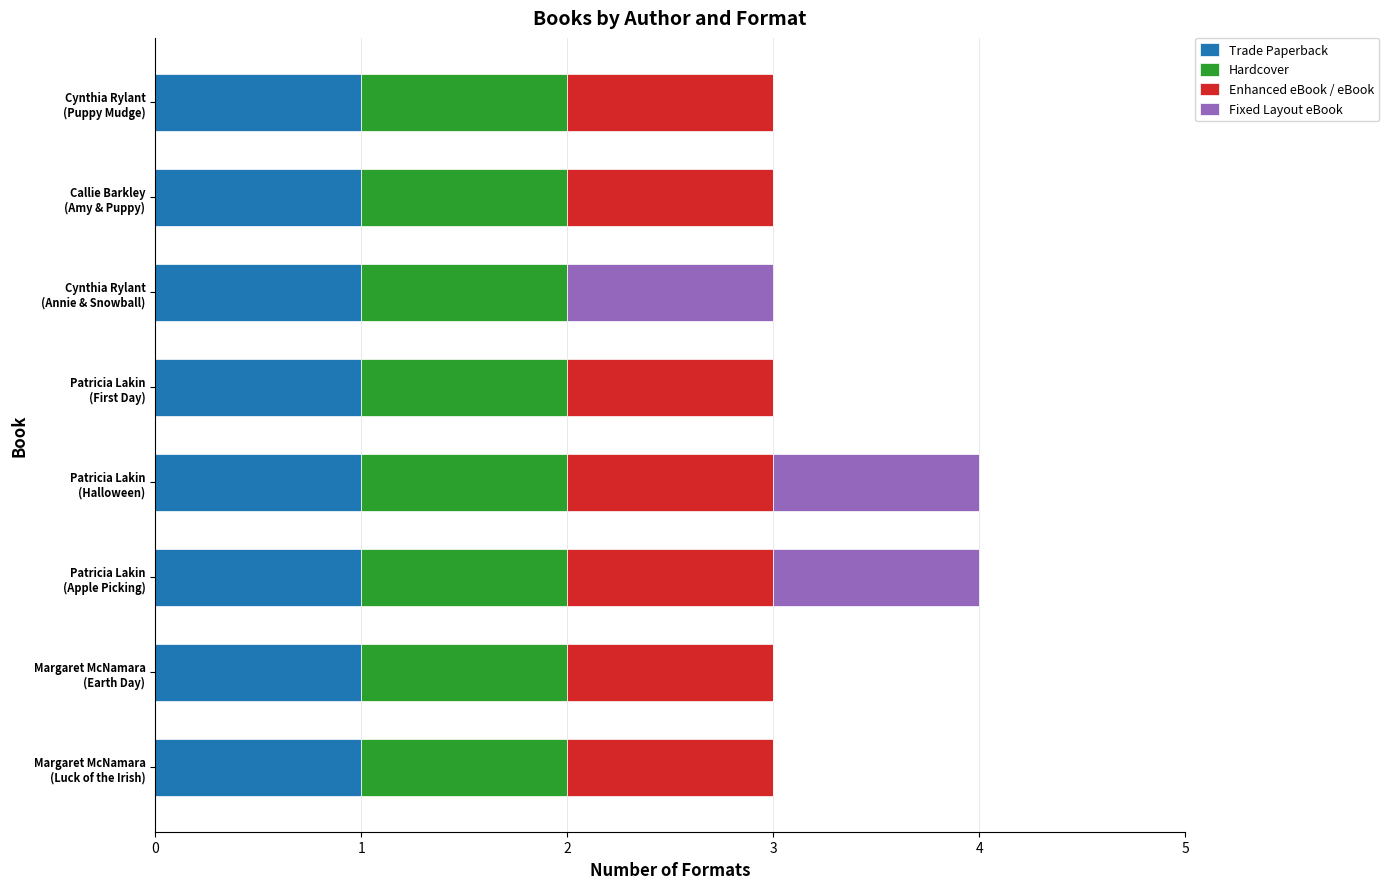

How many distinct data groups are displayed?

4